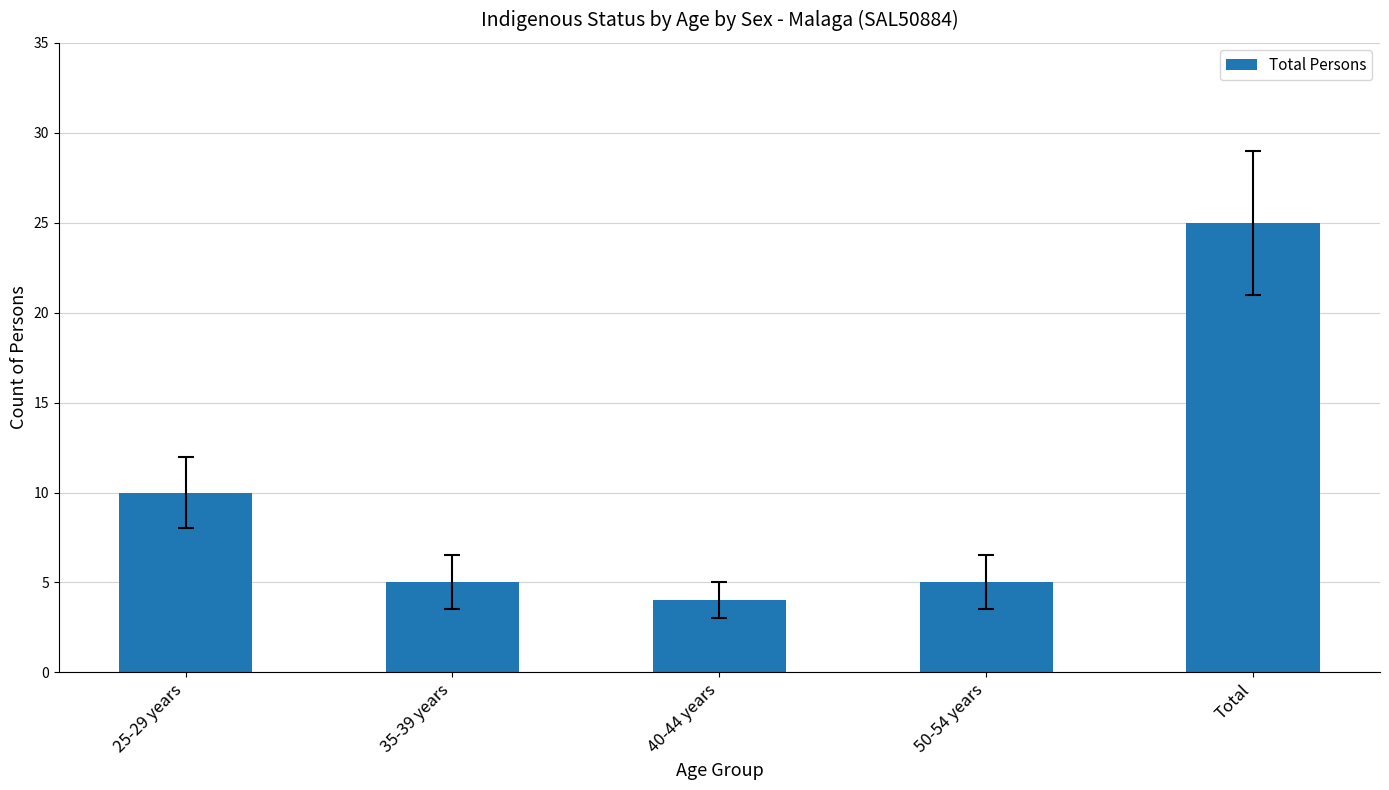

What is the label of the 5th bar from the right?

25-29 years